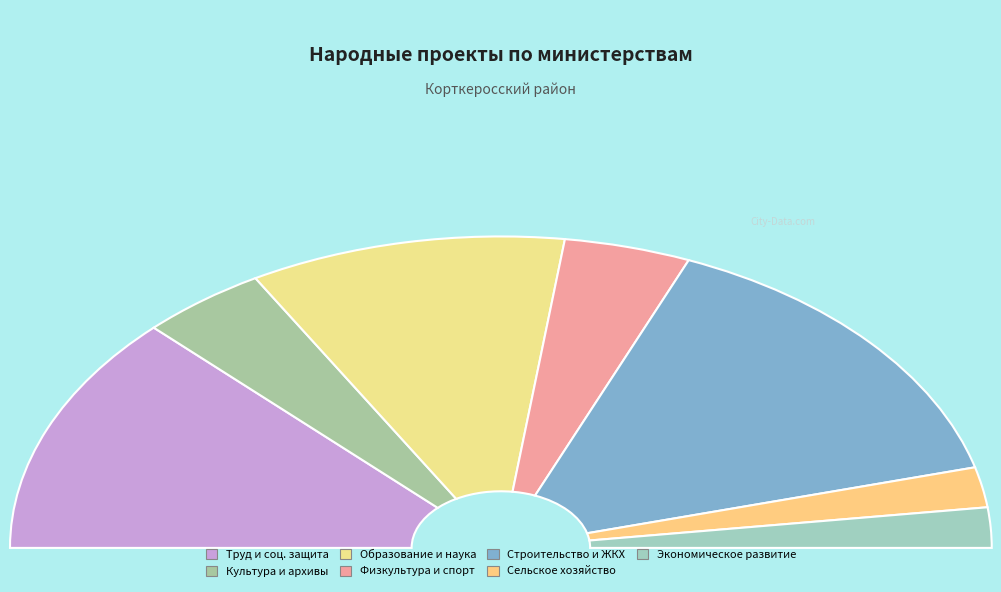

How many slices are in this pie chart?

7